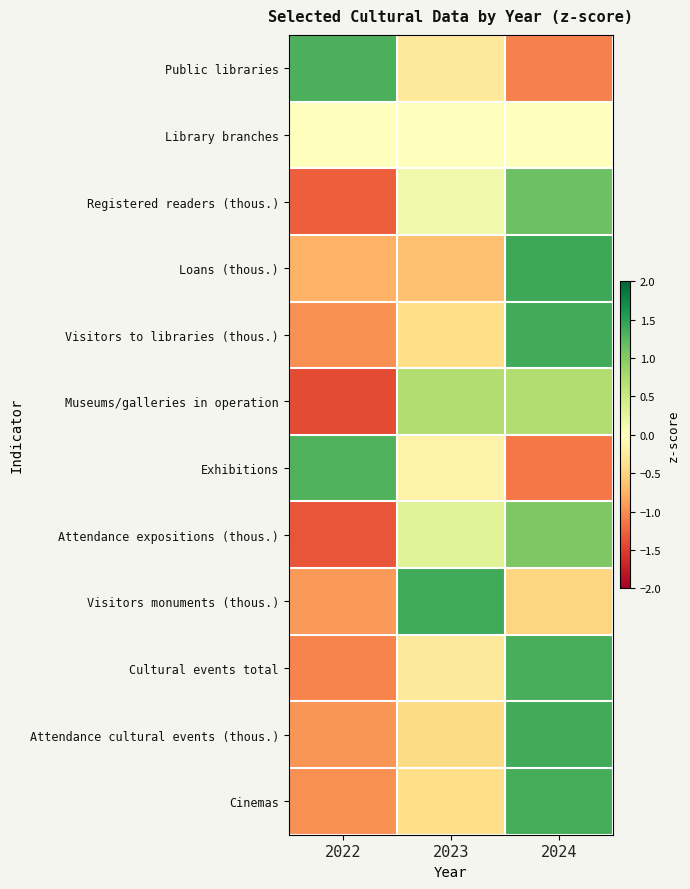

How many series are shown in this chart?

12